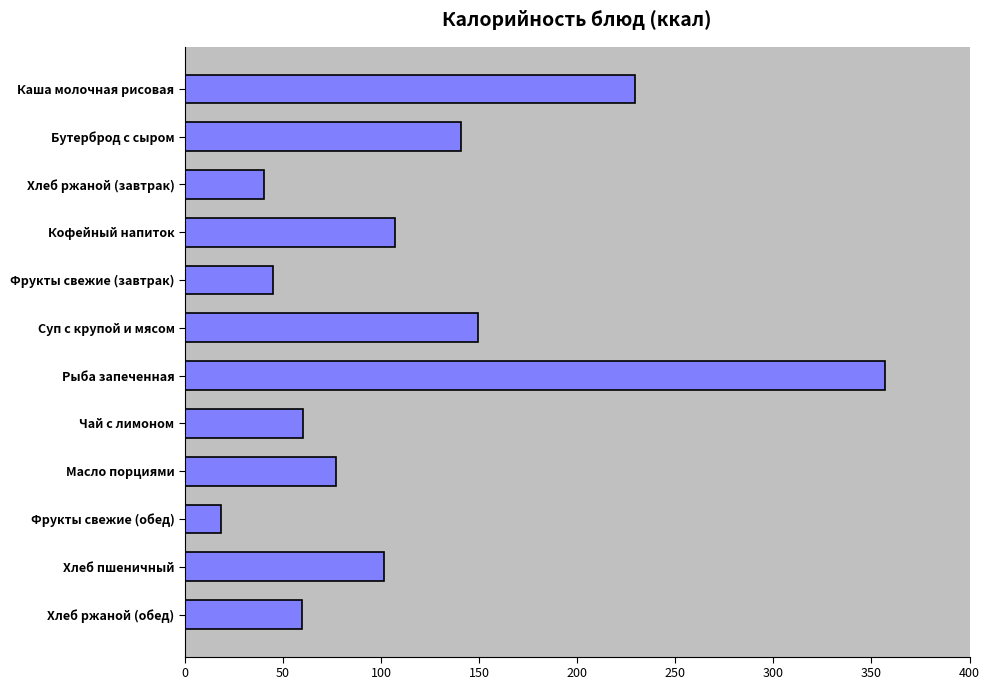

What is the sum of the values at Рыба запеченная and Фрукты свежие (обед)?

374.9